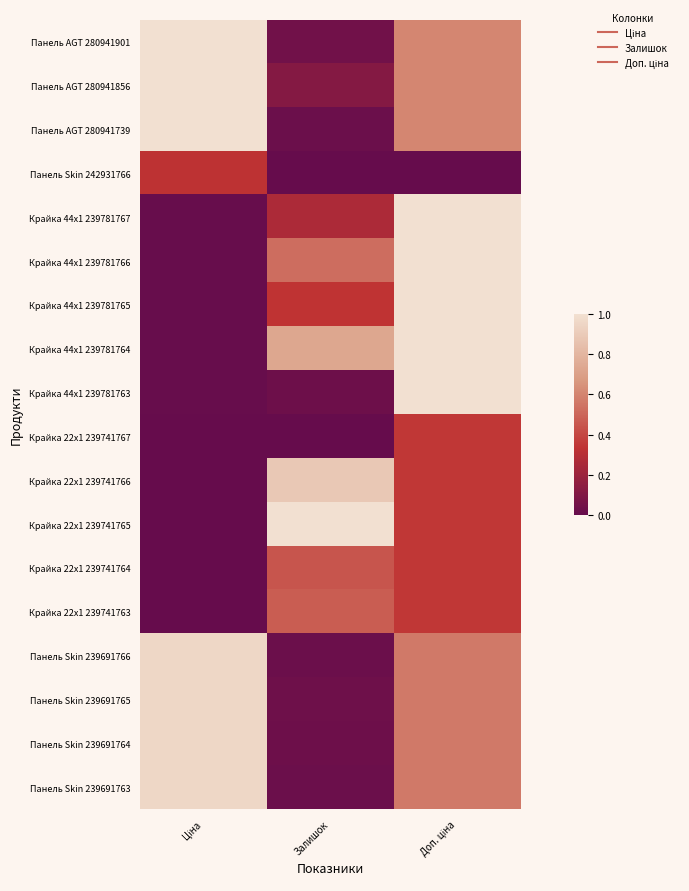

At which category is the sum across all series the highest?

Доп. ціна